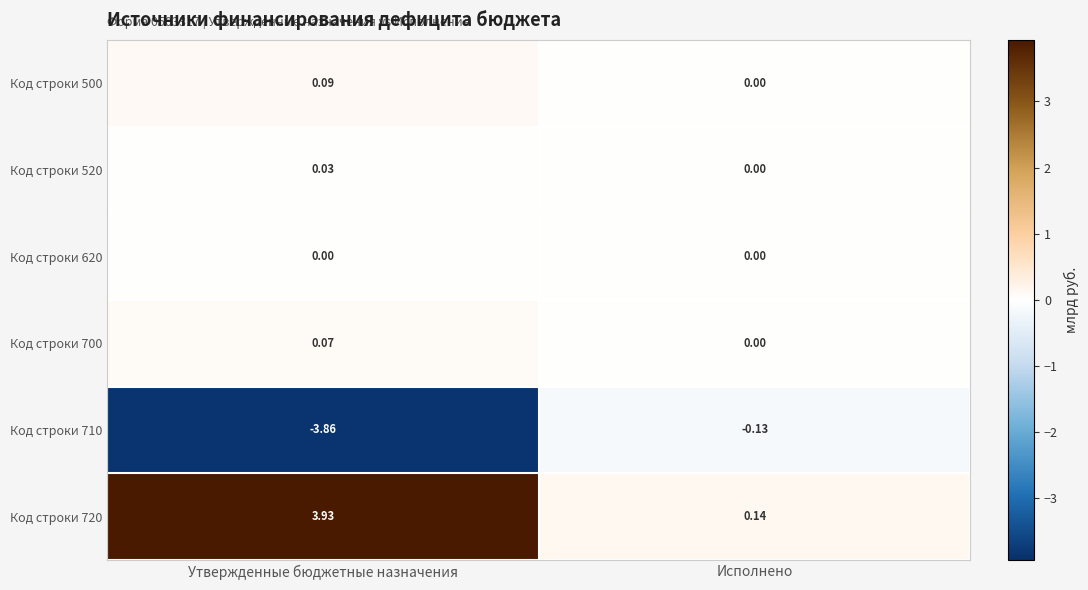

Count the number of categories in the chart.

2